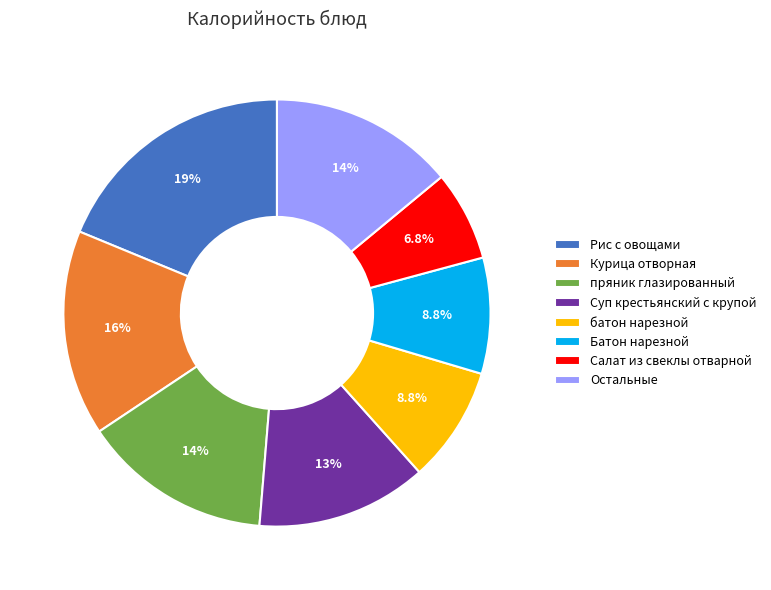

Between Суп крестьянский с крупой and Салат из свеклы отварной, which is larger?

Суп крестьянский с крупой